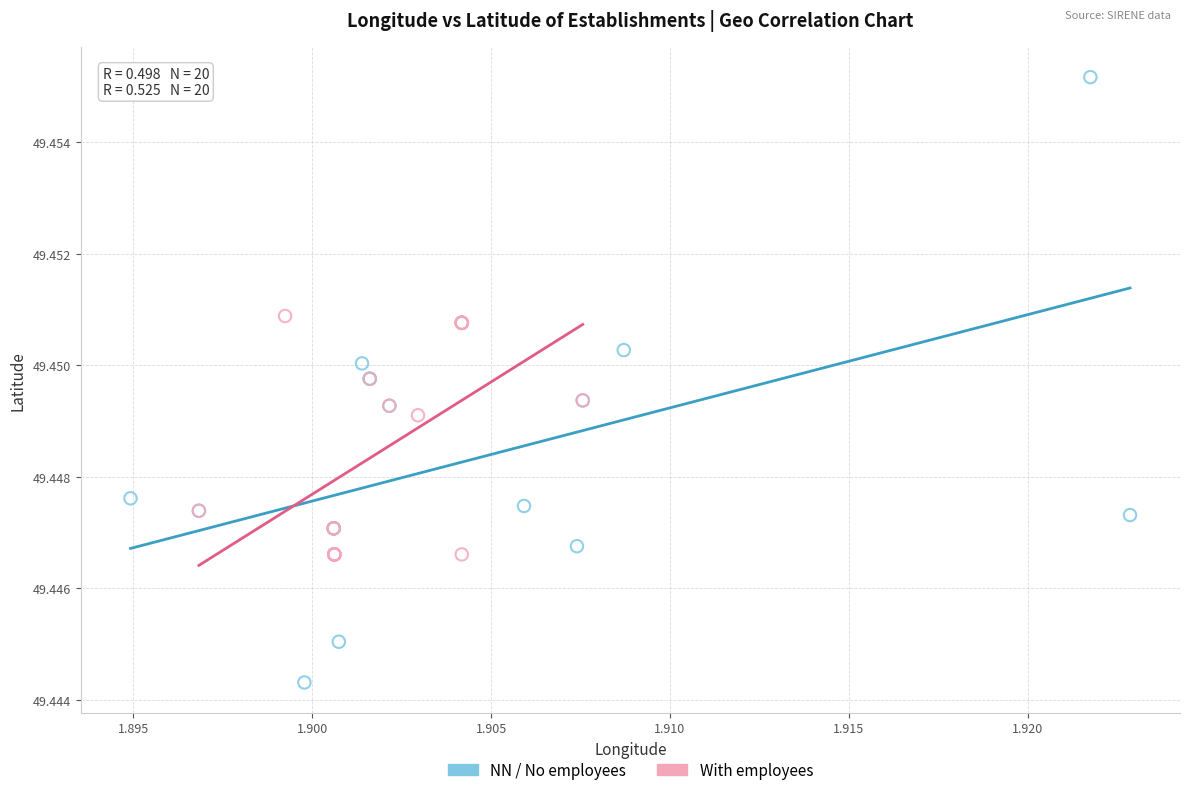

Which series reaches the minimum Y coordinate?

NN / No employees